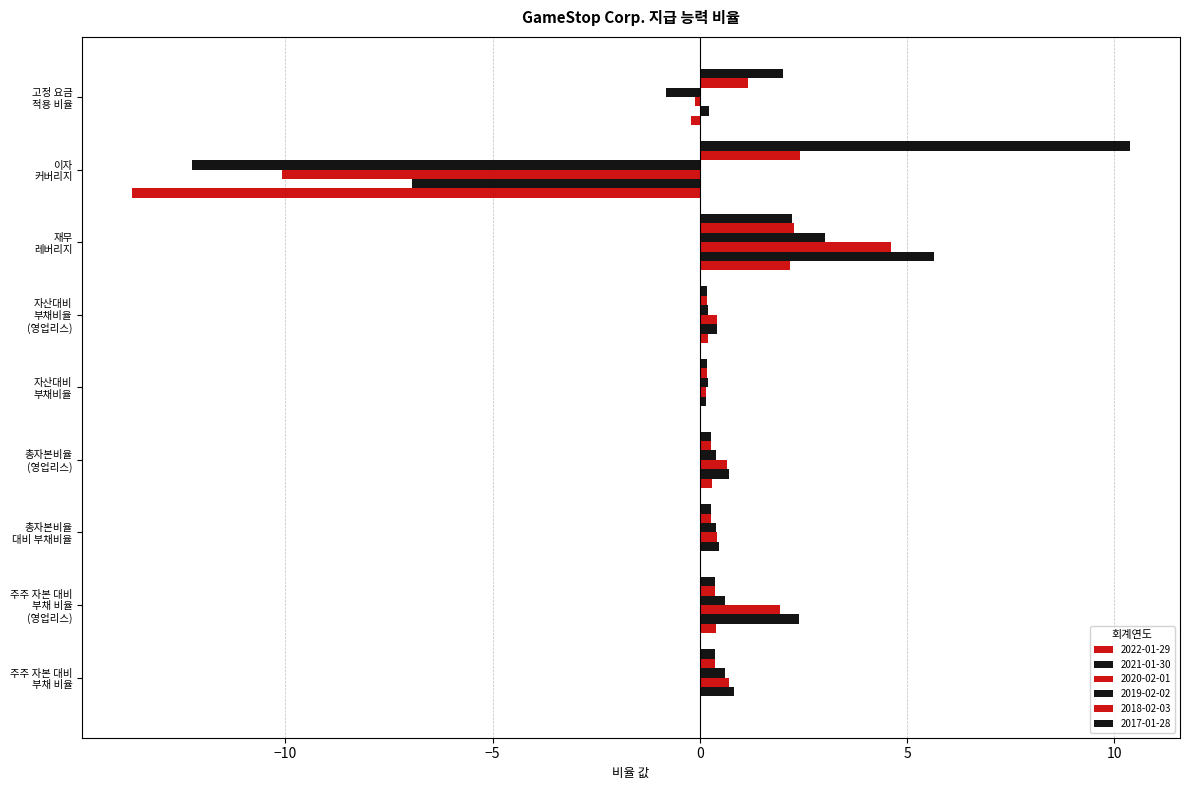

What is the average value of the 2017-01-28 series?

1.8